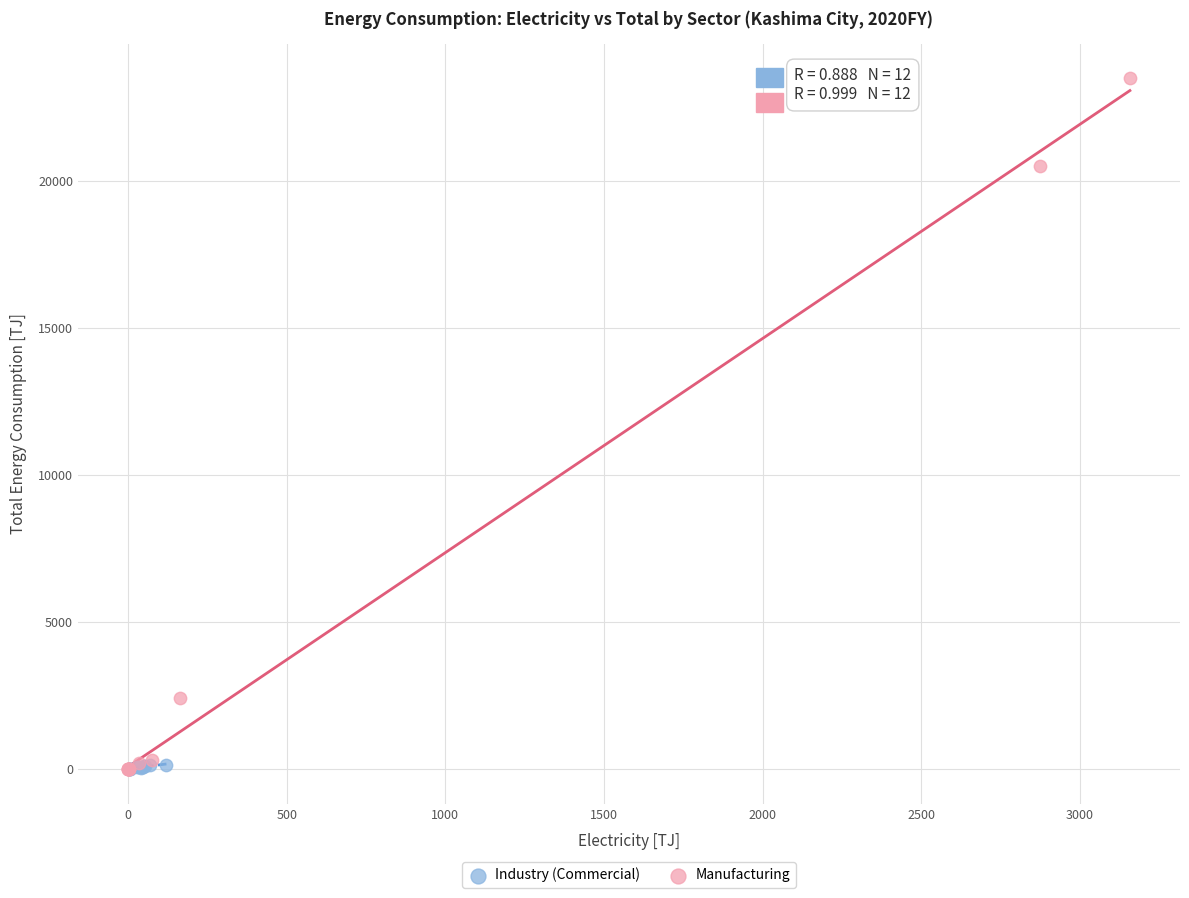

What are all the series names shown in the legend?

Industry (Commercial), Manufacturing